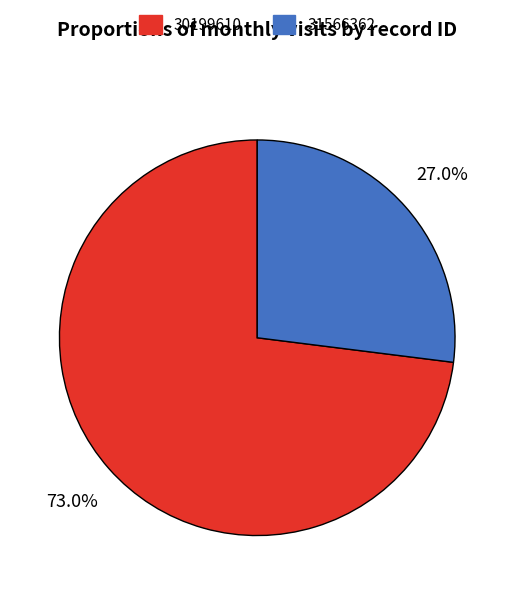

Is there any slice that represents more than half of the pie?

Yes